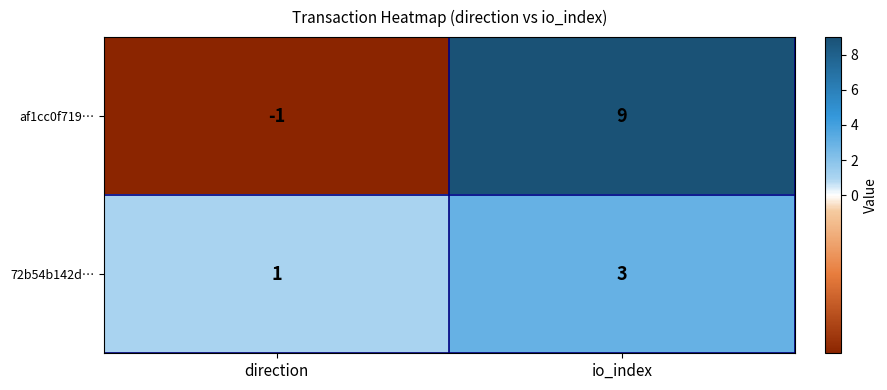

At how many categories does at least one series exceed 5?

1